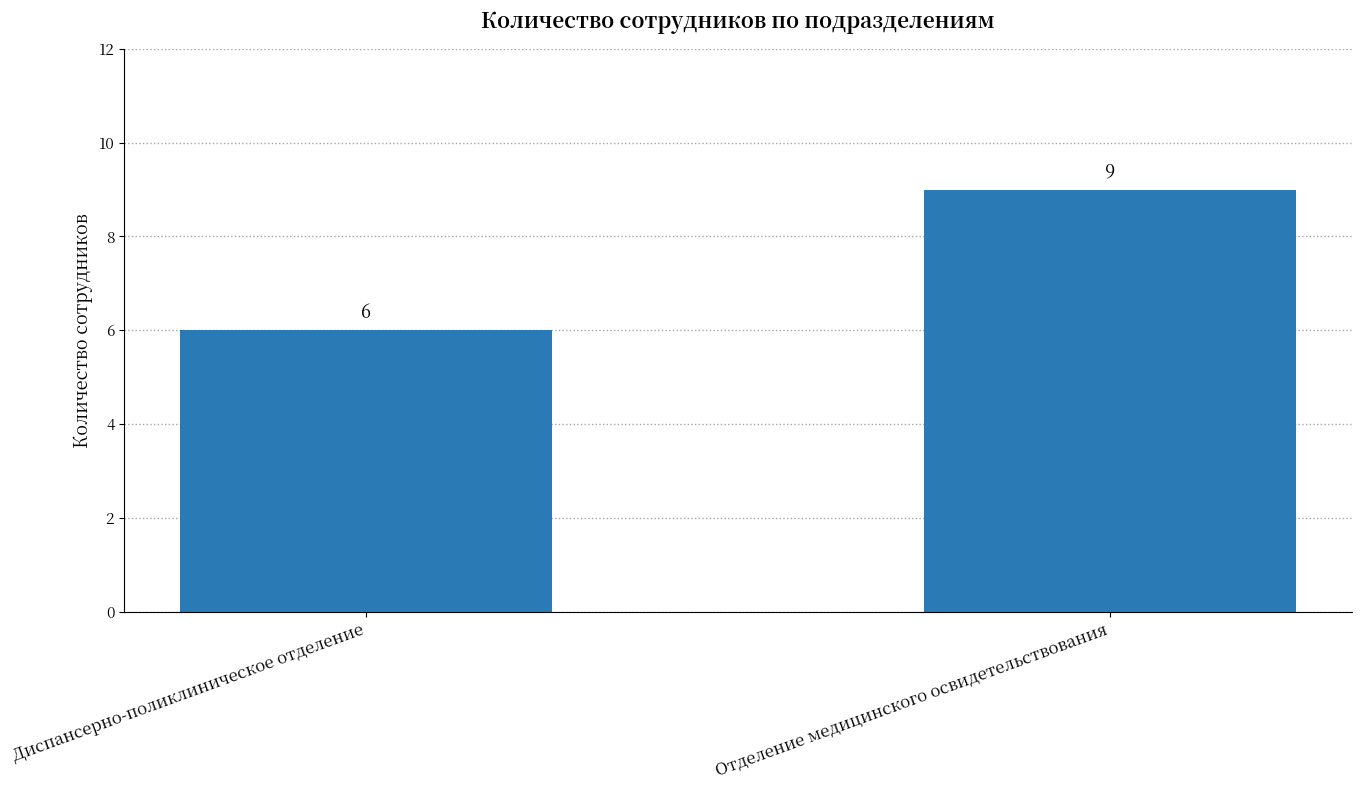

At which category does the chart reach its minimum across all series?

Диспансерно-поликлиническое отделение